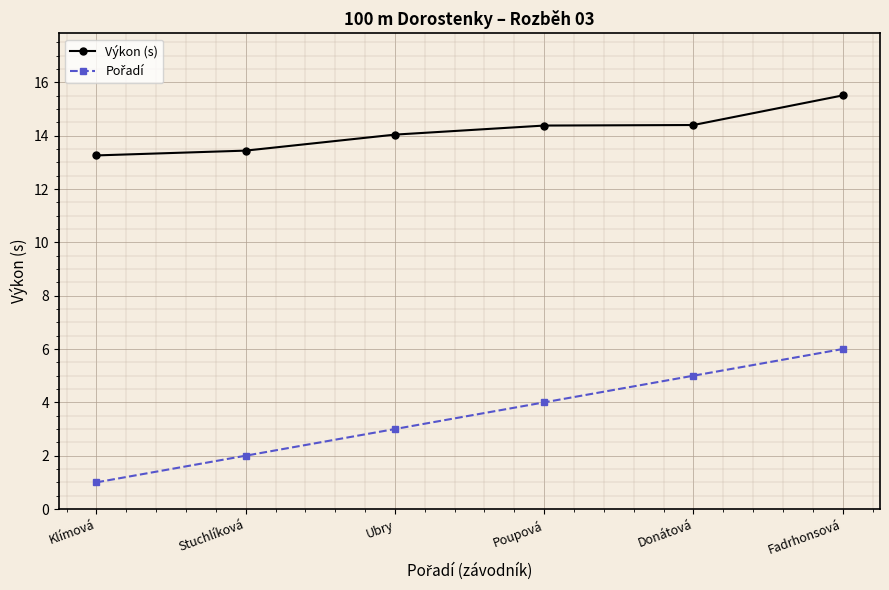

What value does the Výkon (s) series have at Klímová?

13.3